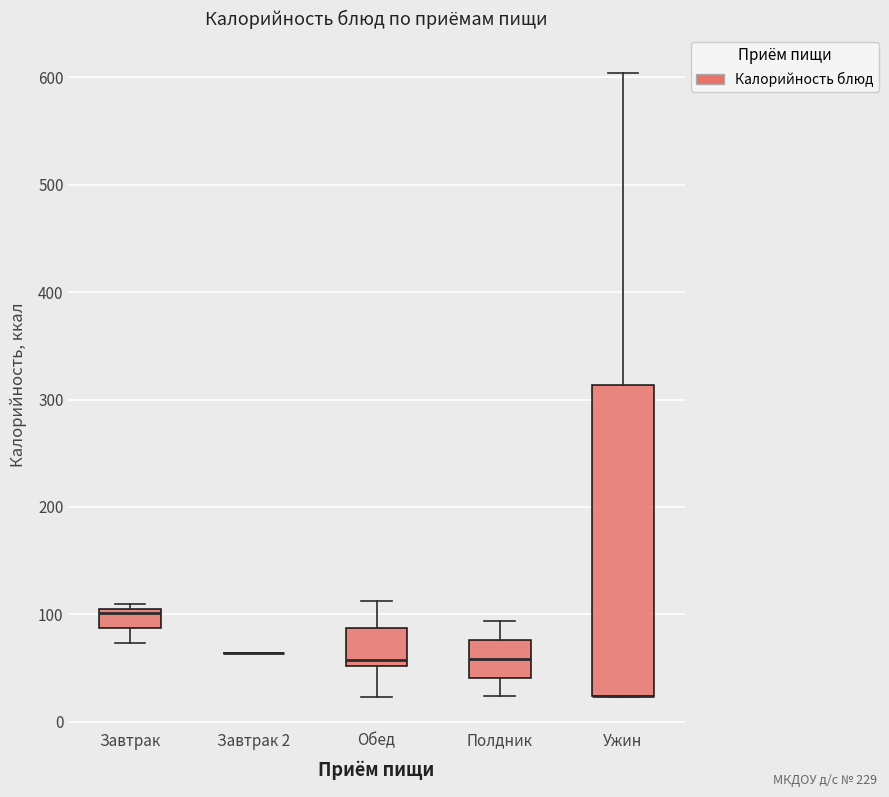

Which box is the tallest, from its lower edge to its upper edge?

Ужин